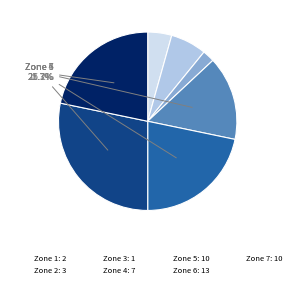

Is there any slice that represents more than half of the pie?

No